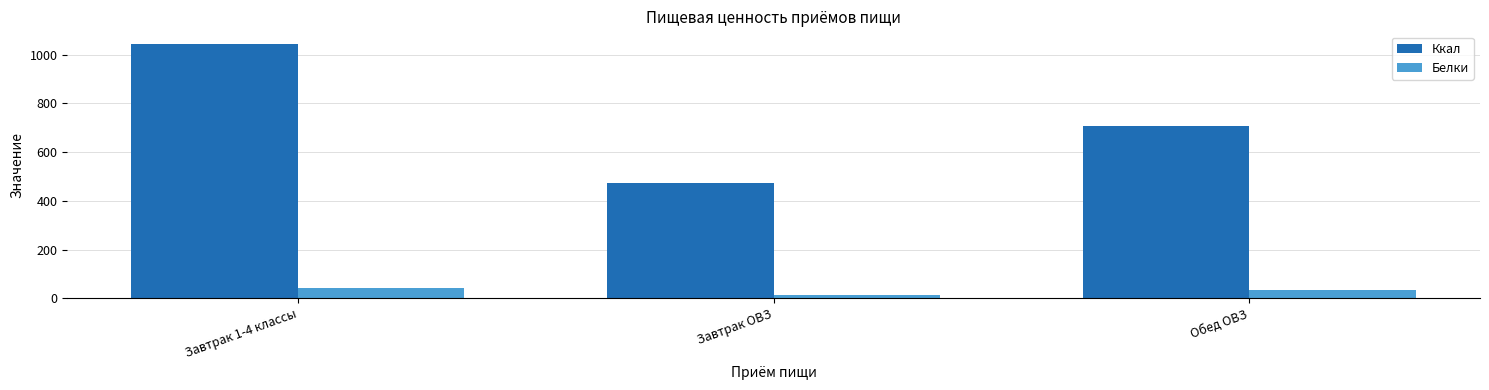

Reading left to right, extract all data points from this chart.

Ккал: 1044.1	475.0	706.9
Белки: 42.5	12.2	36.0